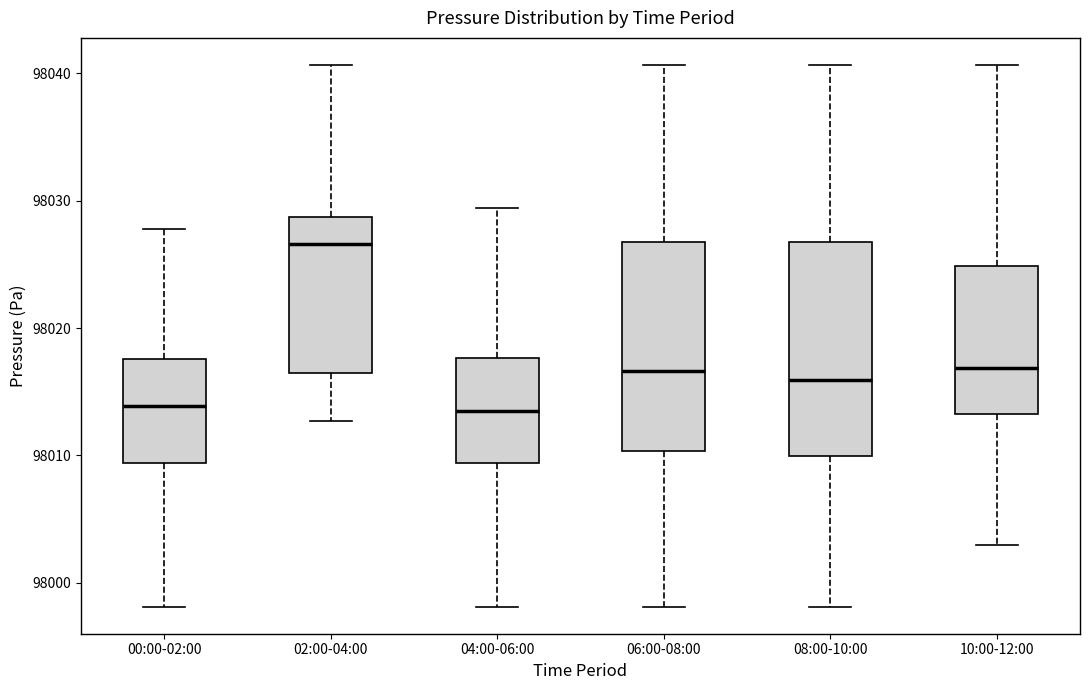

Reading left to right, read every box against the y-axis: the position of its median line, the range the box covers, and the ends of its whiskers. The values are not printed on the chart, so give them approximately, as read against the axis.

00:00-02:00: median 98014, box 98009 to 98018, whiskers 97998 to 98028
02:00-04:00: median 98027, box 98017 to 98029, whiskers 98013 to 98041
04:00-06:00: median 98013, box 98009 to 98018, whiskers 97998 to 98029
06:00-08:00: median 98017, box 98010 to 98027, whiskers 97998 to 98041
08:00-10:00: median 98016, box 98010 to 98027, whiskers 97998 to 98041
10:00-12:00: median 98017, box 98013 to 98025, whiskers 98003 to 98041